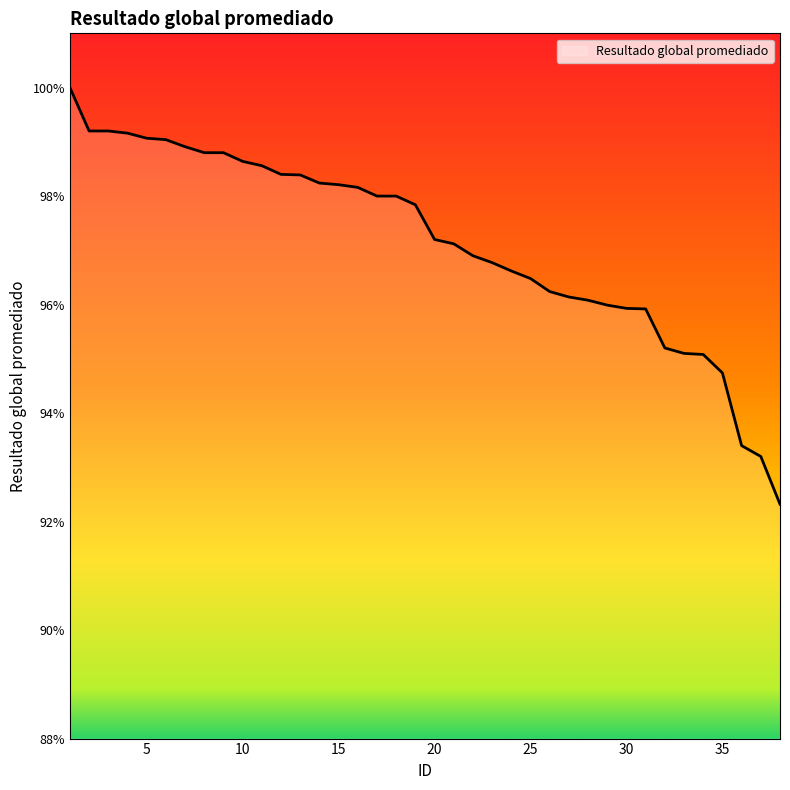

How many values exceed 97?

21